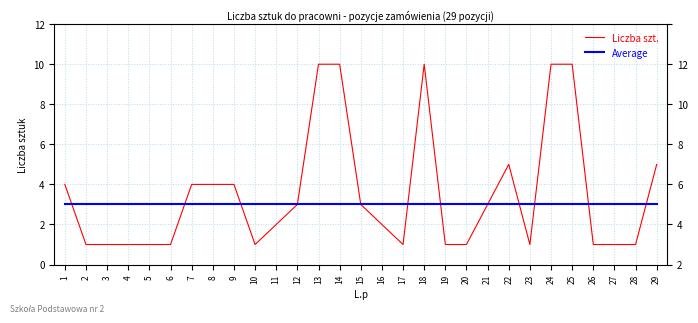

Rank the series by their maximum value, from highest to lowest.

Liczba szt., Average